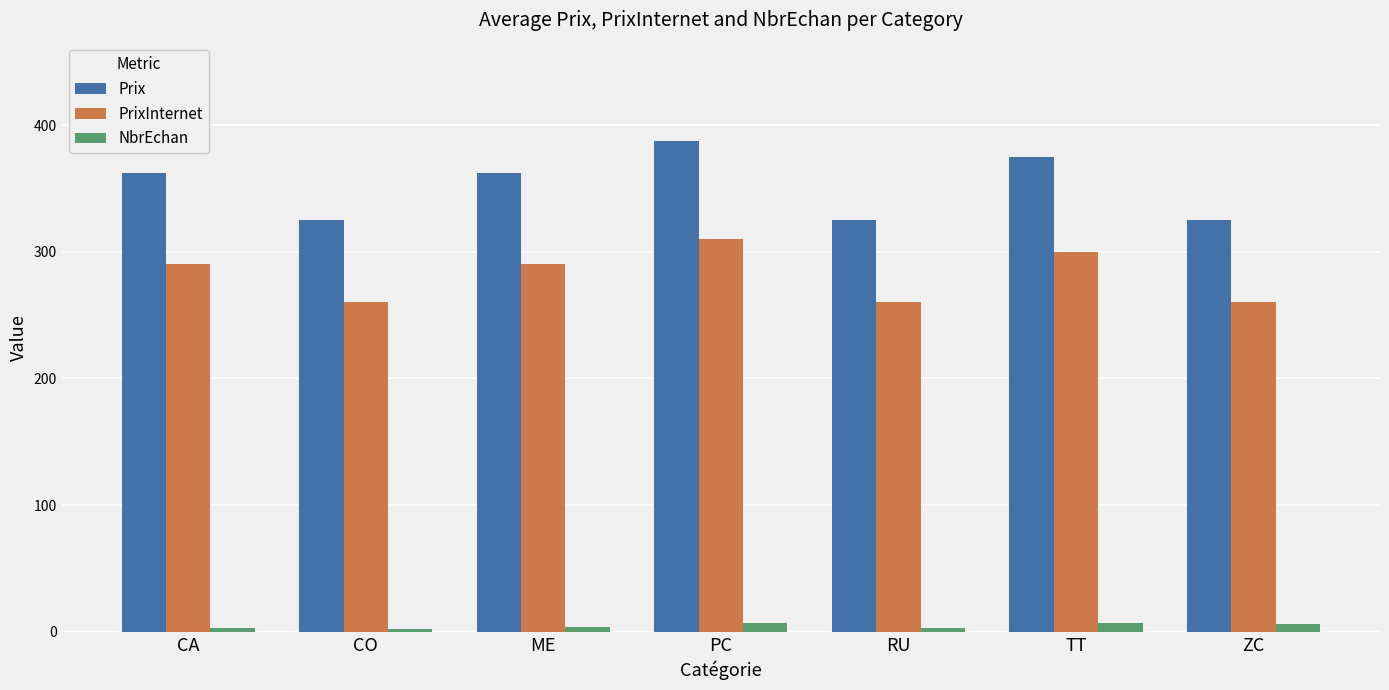

What is the value of the Prix bar at the 1st from the left?

362.5